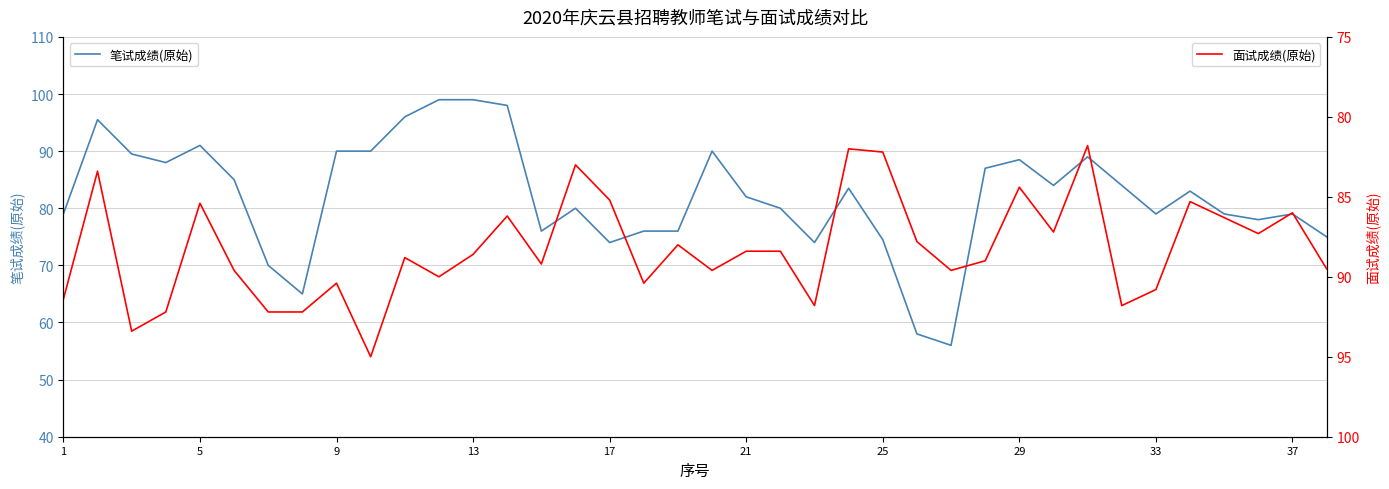

Is it true that 笔试成绩(原始) equals 99.0 at 13?

True